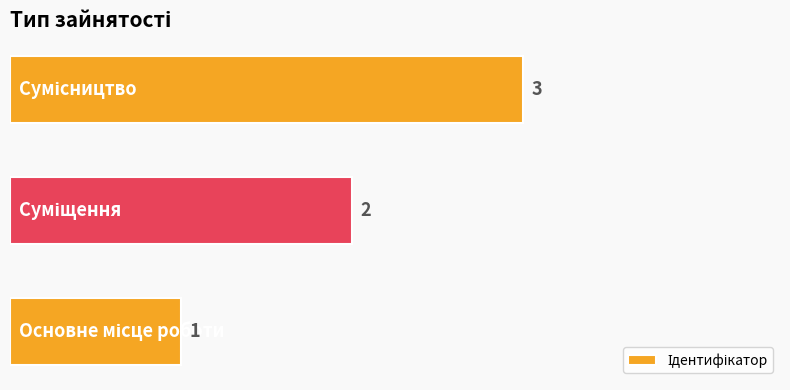

What is the greatest value displayed?

3